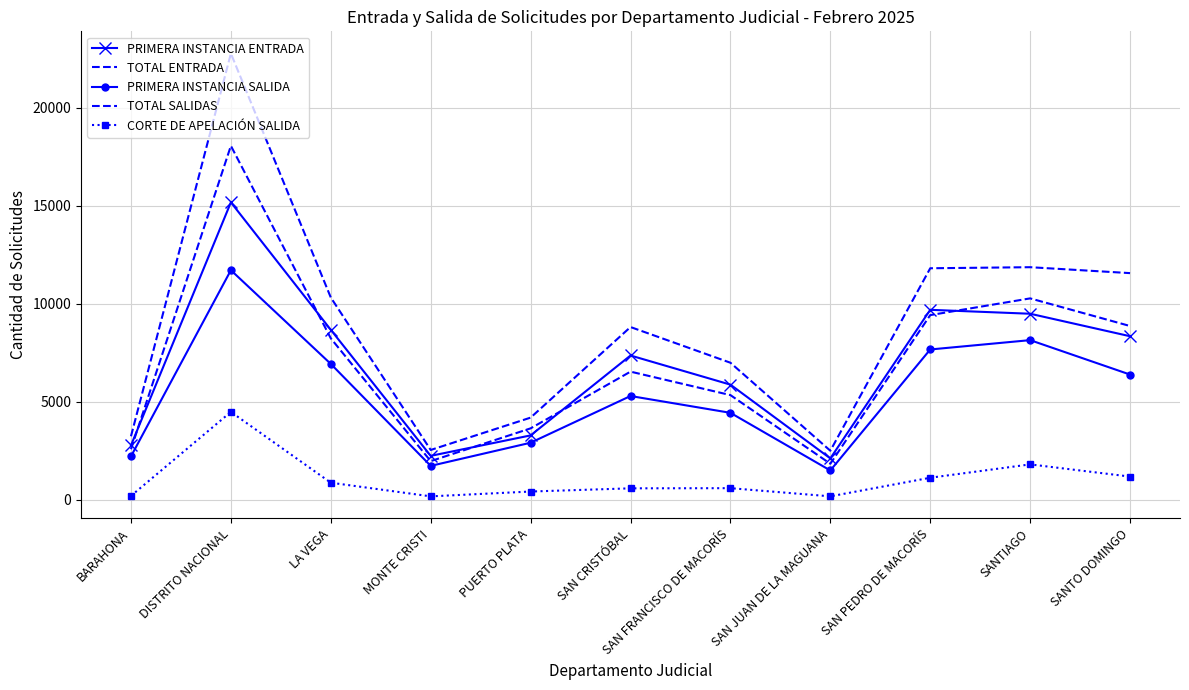

What is the lowest value of the PRIMERA INSTANCIA ENTRADA series?

2118